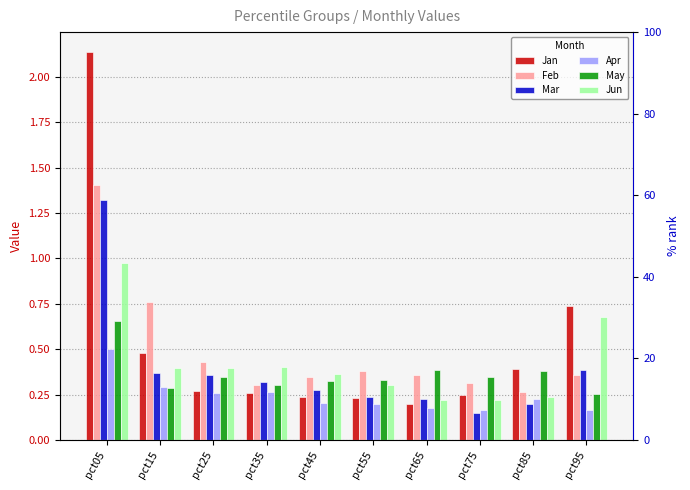

At which category is the sum across all series the highest?

pct05